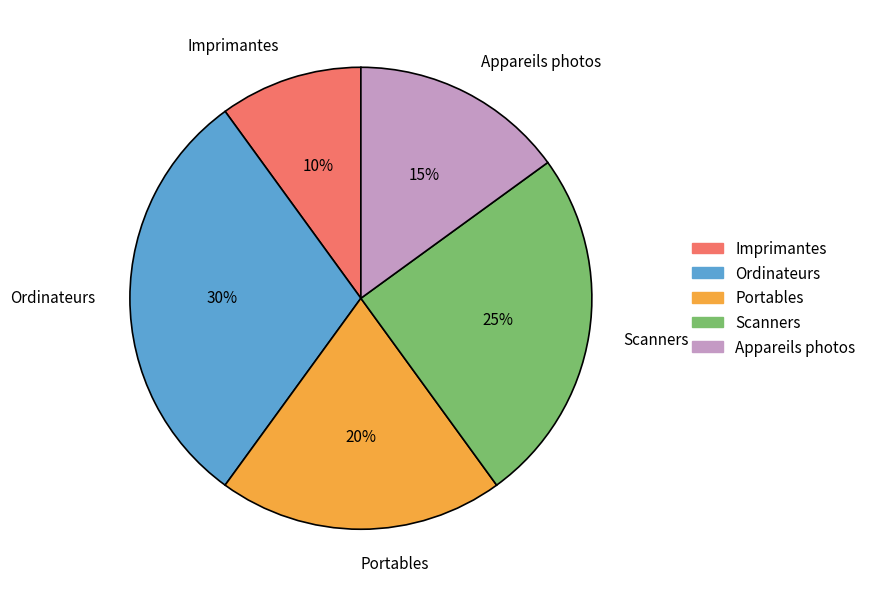

What is the largest slice in the pie chart?

Ordinateurs